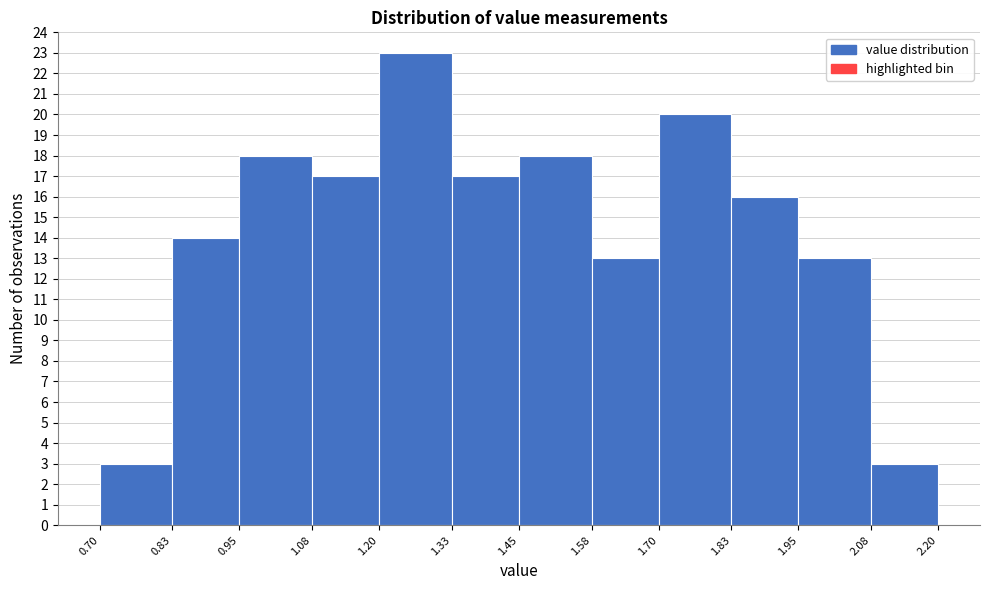

Which range on the x-axis has the tallest bar?

1.20 to 1.33